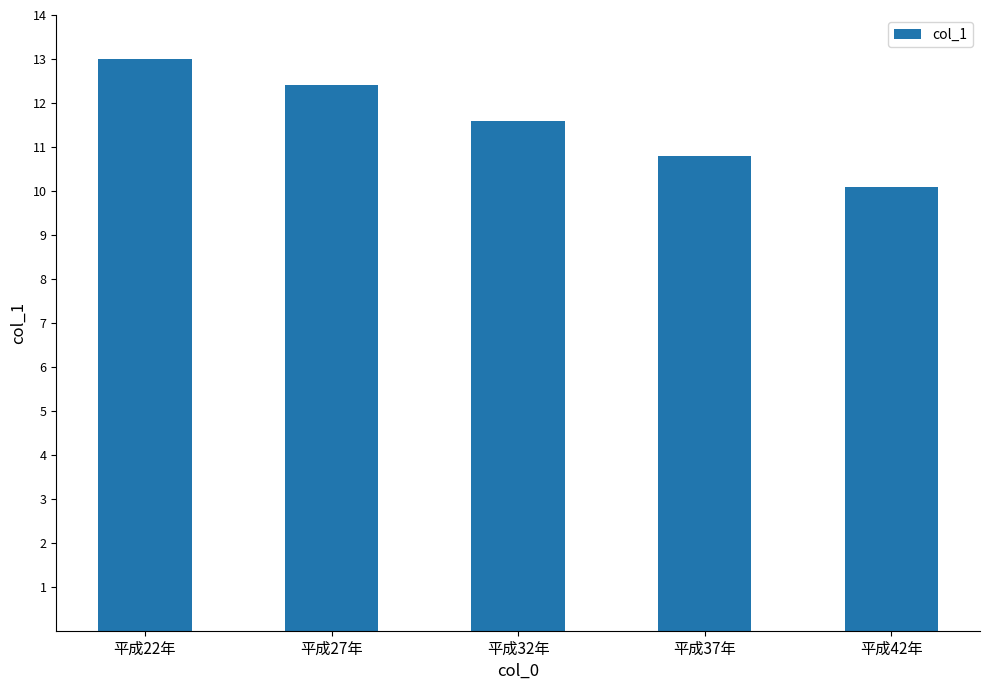

Reading right to left, transcribe all the data shown in this chart.

平成42年=10.1	平成37年=10.8	平成32年=11.6	平成27年=12.4	平成22年=13.0